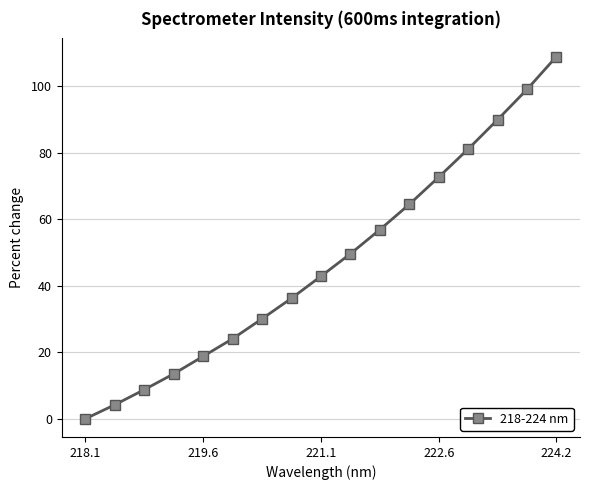

True or false: the data has more than 1 interior local peaks.

False